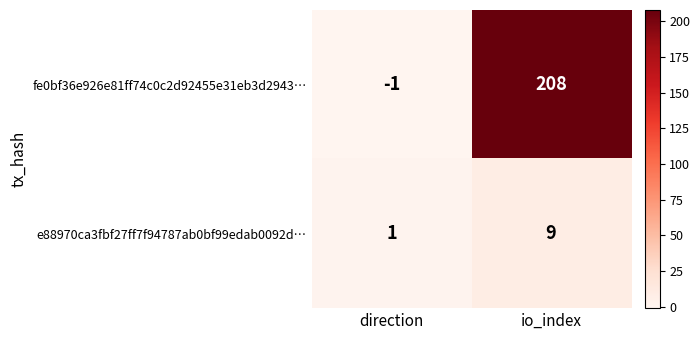

Which series has the largest range (max minus min)?

fe0bf36e926e81ff74c0c2d92455e31eb3d2943…